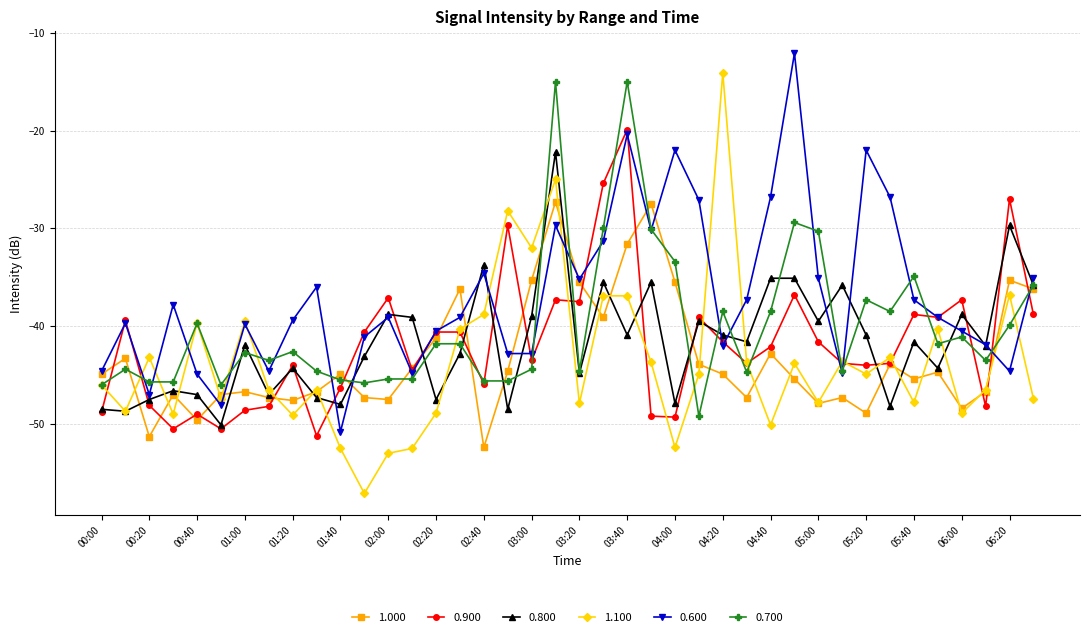

What is the maximum value for 0.600?

-12.1